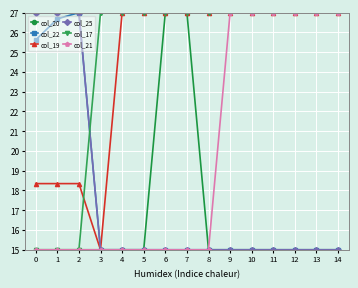

At which category does col_22 reach its first local peak?

2